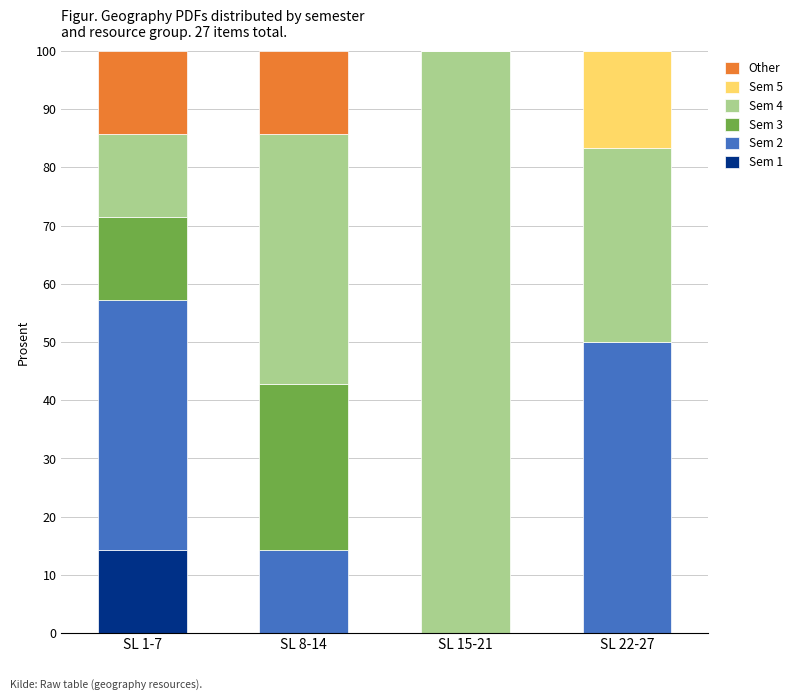

True or false: Sem 1 has a value of 0.0 at SL 8-14.

True